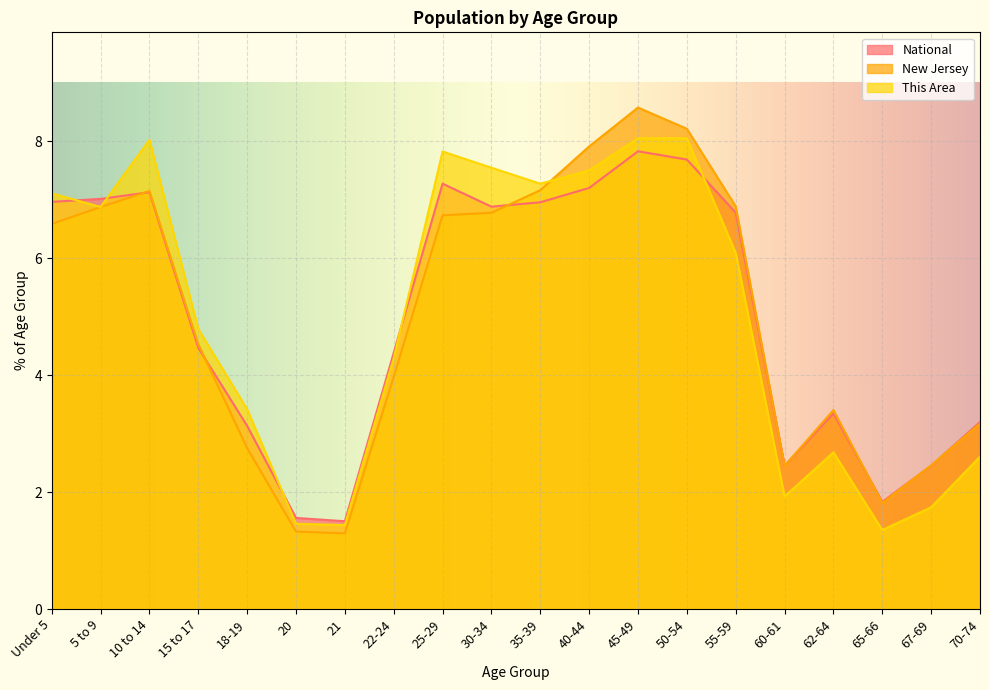

At how many categories does at least one series exceed 4?

12